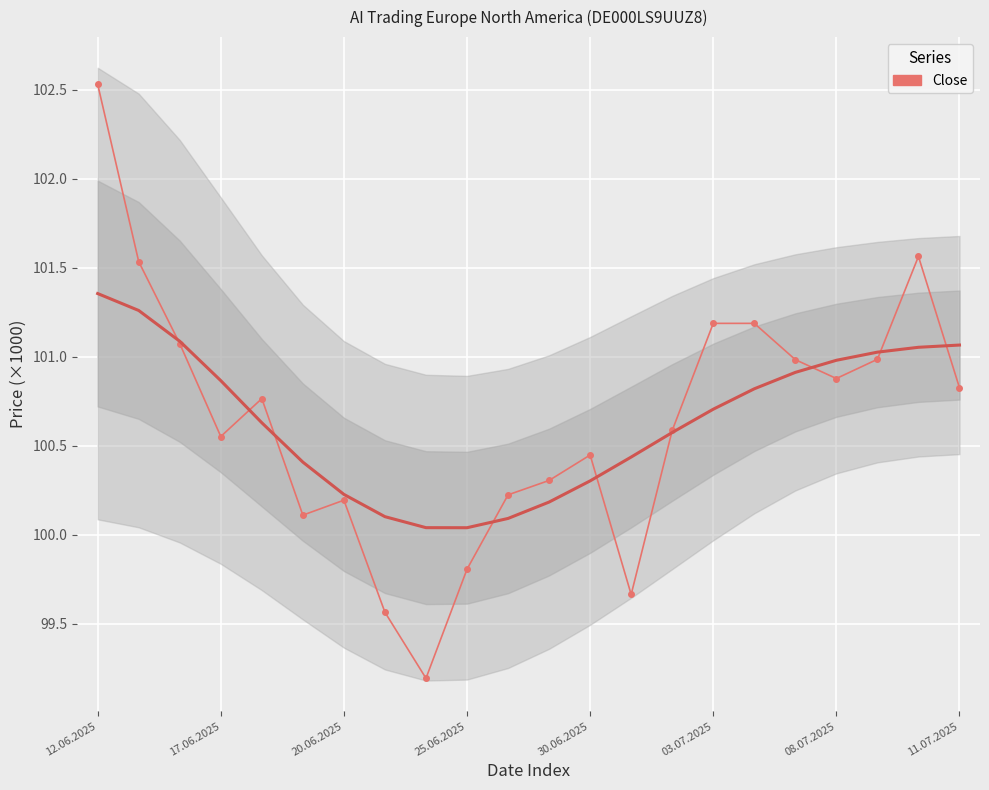

What is the difference between the values at 21 and 19?

0.2